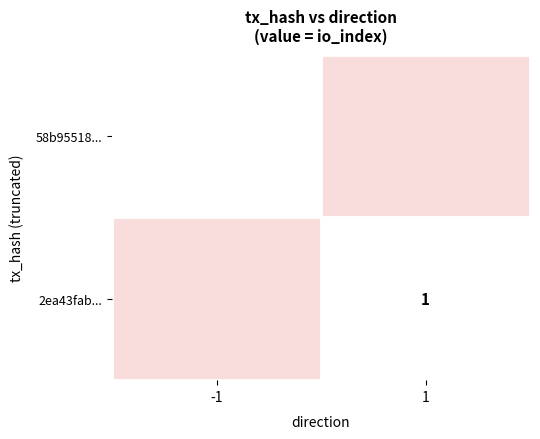

Between 1 and -1, which is larger?

-1